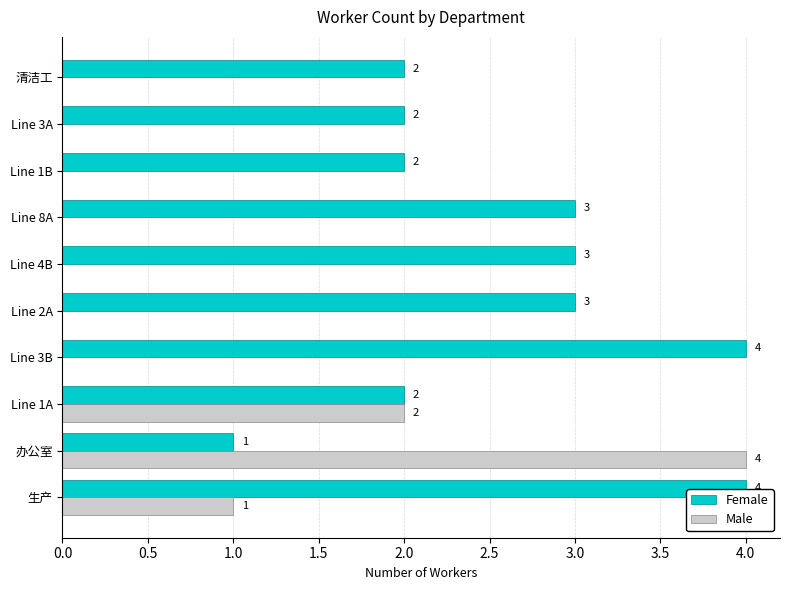

Count the number of categories in the chart.

10